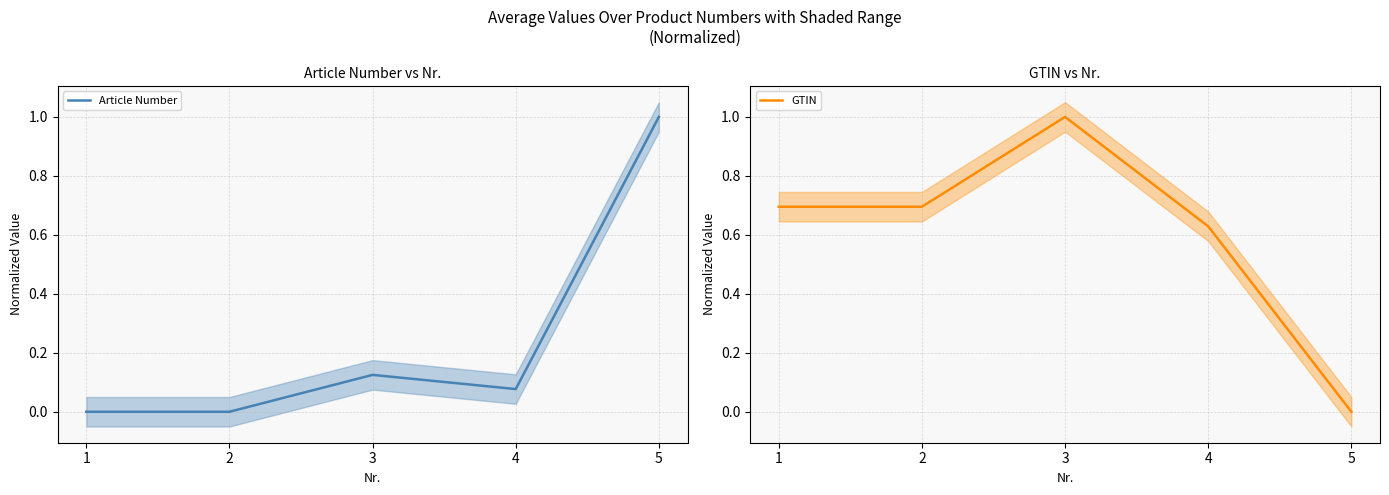

Is the value of GTIN at 2 greater than the value of Article Number at 4?

Yes